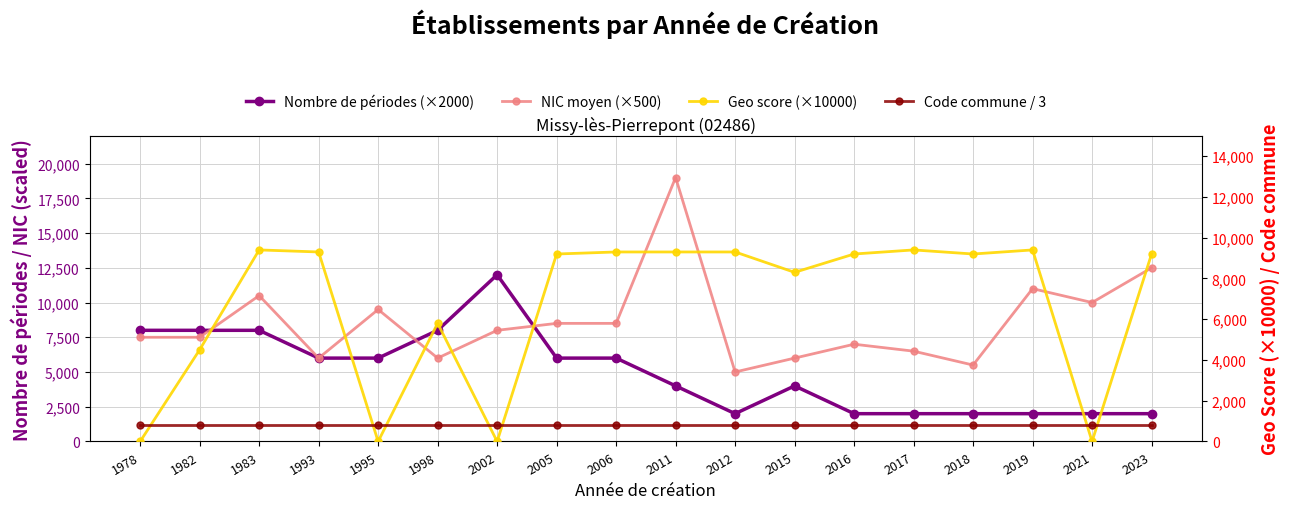

Where is the first local minimum for NIC moyen (×500)?

1993